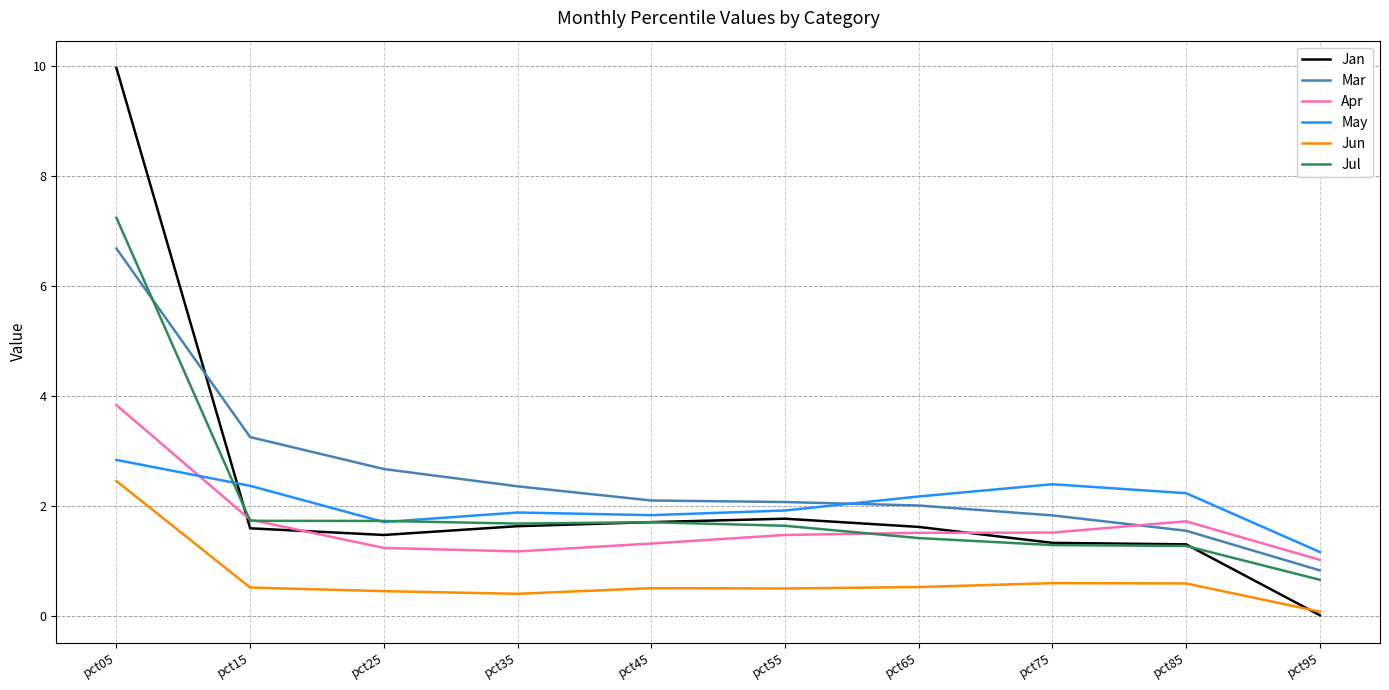

What is the approximate value of Jul at pct85?

1.3